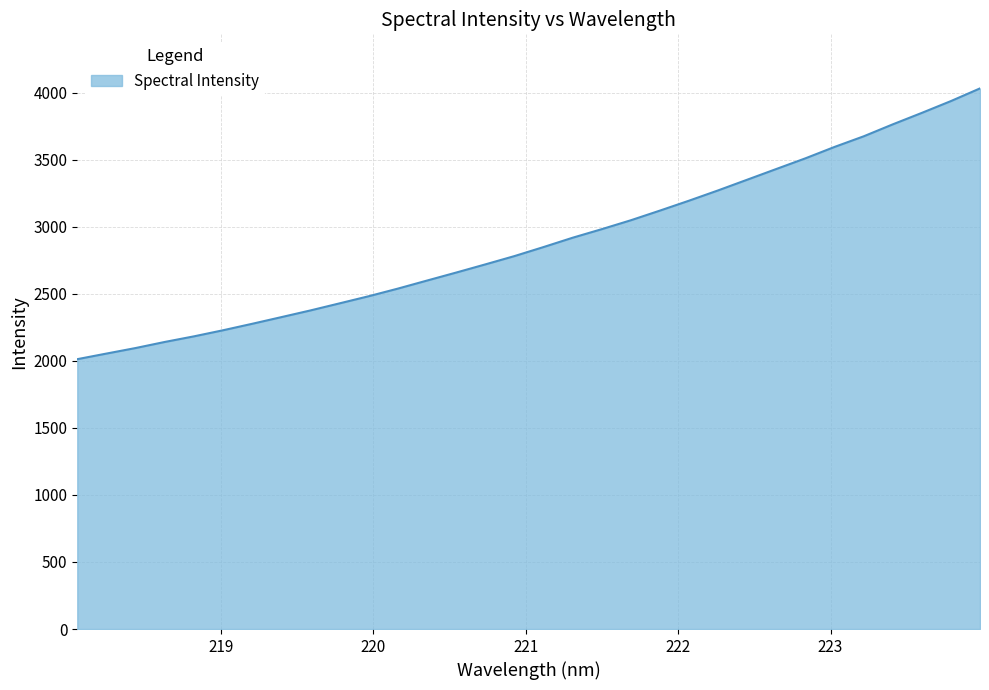

Reading left to right, what are all the values shown in this chart?

2012.3	2054.0	2095.3	2140.6	2182.3	2227.8	2276.1	2325.7	2375.7	2428.5	2481.7	2538.4	2598.4	2658.0	2718.8	2780.8	2848.2	2917.8	2981.6	3048.1	3120.2	3194.2	3270.9	3350.6	3430.5	3510.1	3594.9	3674.0	3763.2	3848.8	3936.8	4031.3